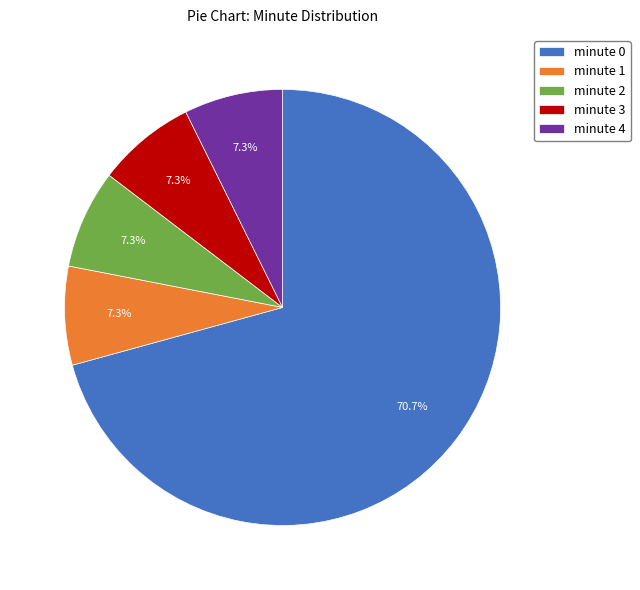

To the nearest percent, what is the difference between the minute 3 and minute 0 slice percentages?

63%